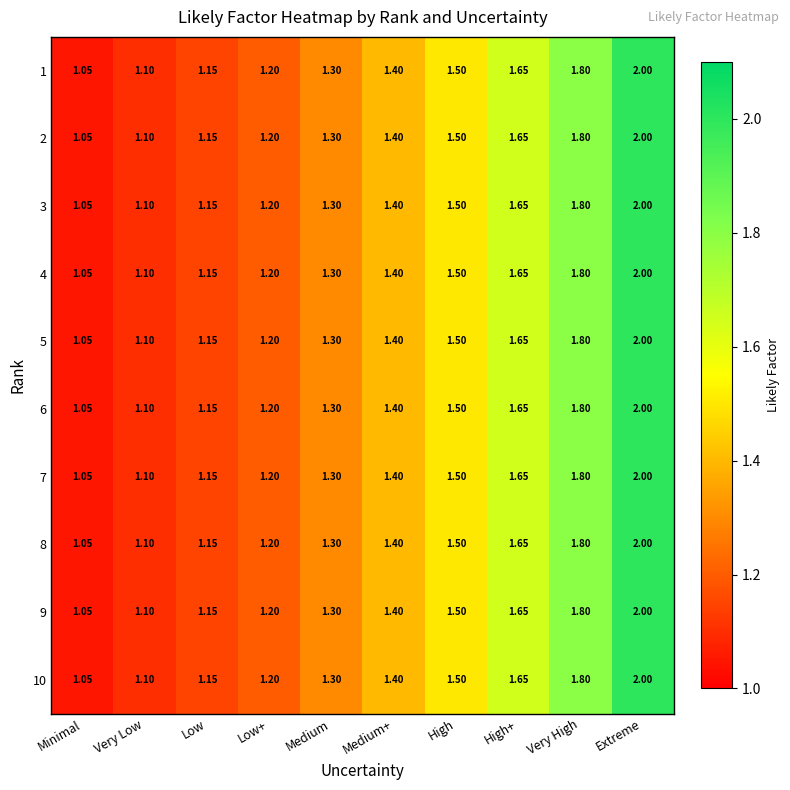

List the labels in order of 9 value, largest first.

Extreme, Very High, High+, High, Medium+, Medium, Low+, Low, Very Low, Minimal